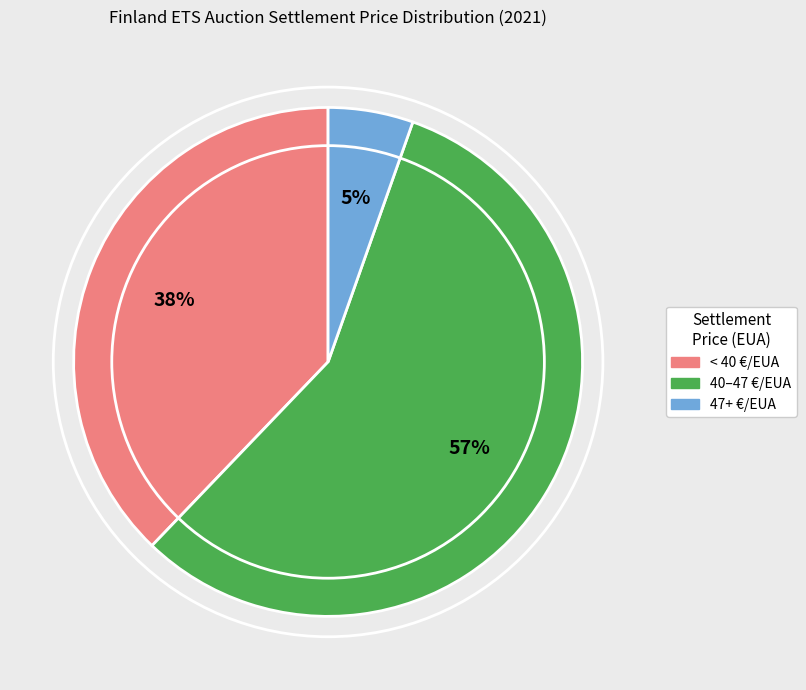

To the nearest percent, what is the average slice percentage?

33%